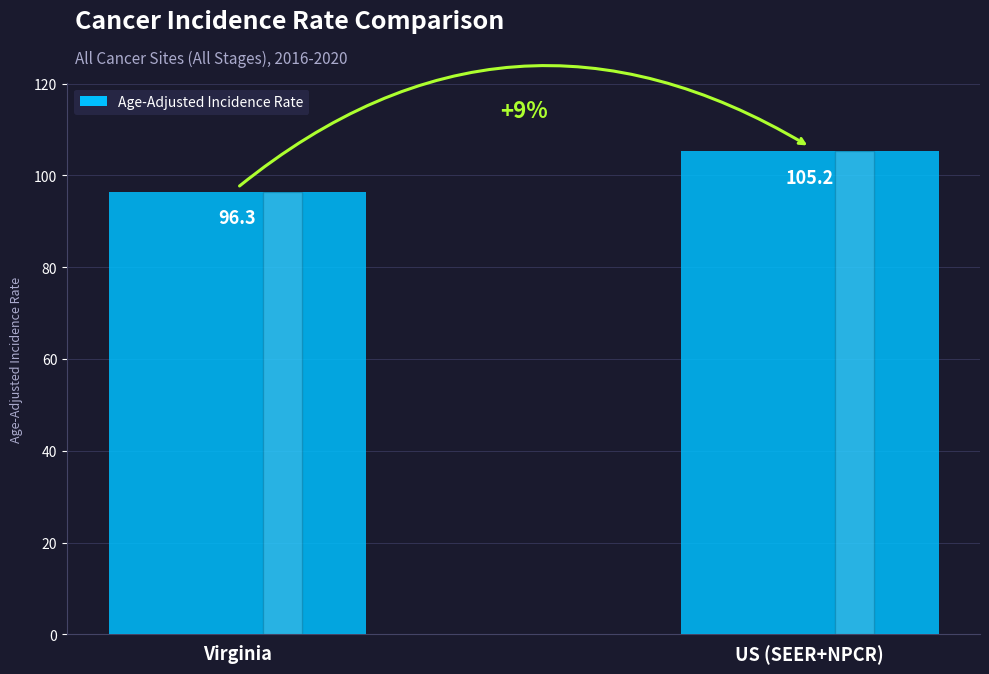

Which has a higher value, Virginia or US (SEER+NPCR)?

US (SEER+NPCR)